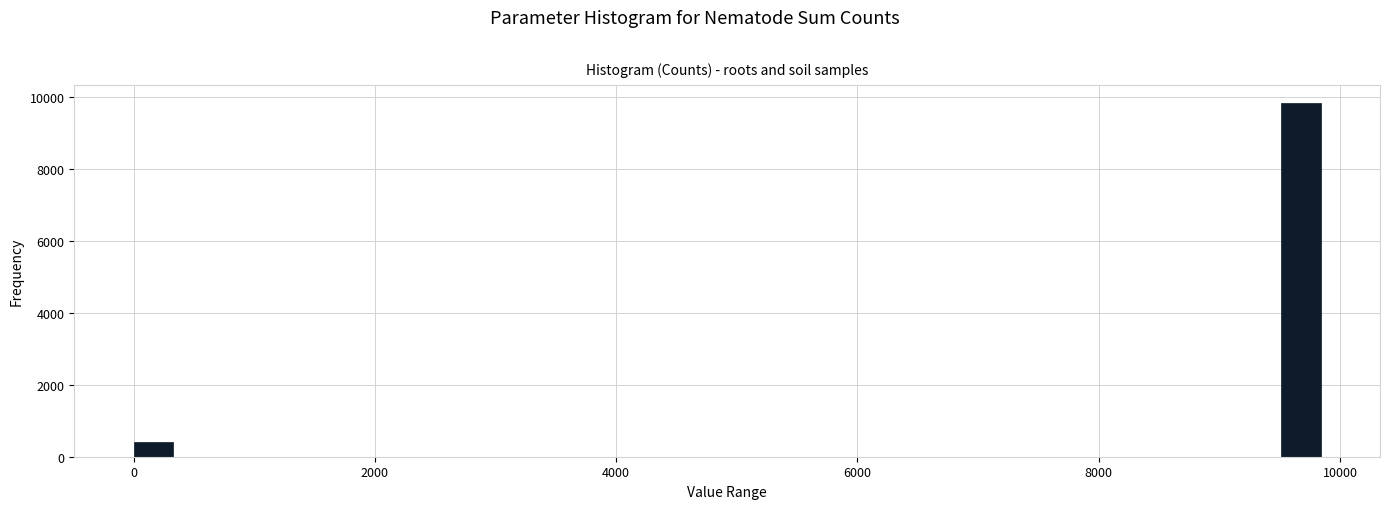

Read against the x-axis, roughly where is the centre of the tallest bar?

9600